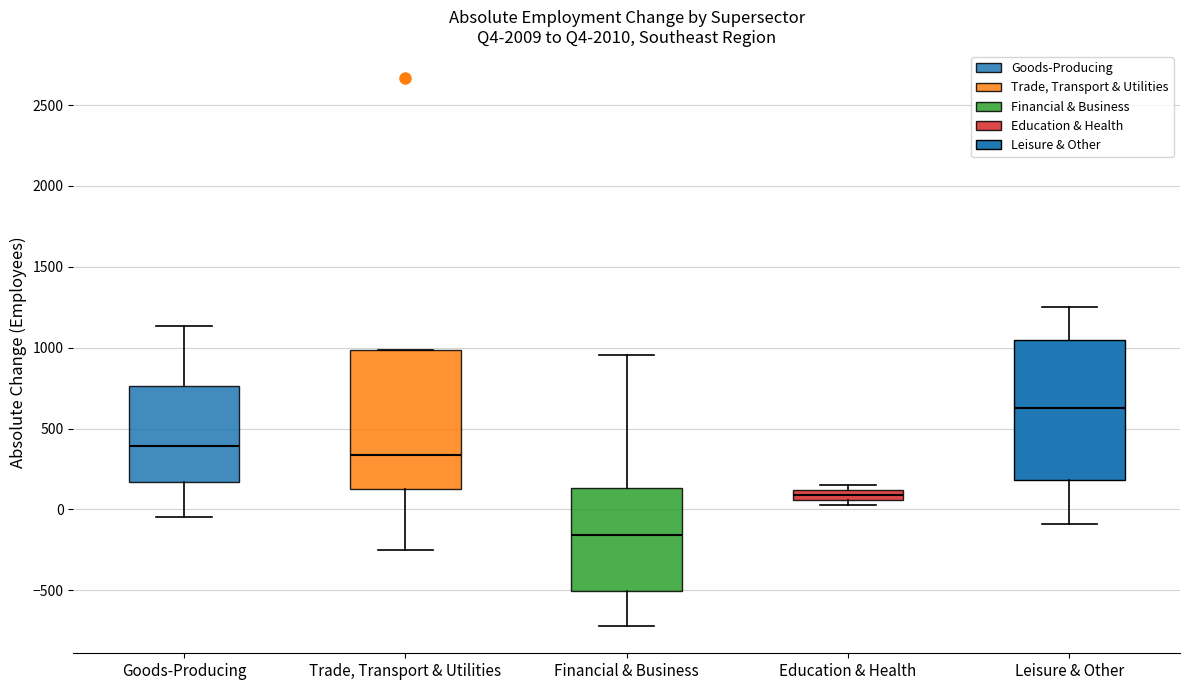

Where is the lower edge of the box for Leisure & Other on the y-axis? The values are not printed on the chart, so give them approximately, as read against the axis.

200